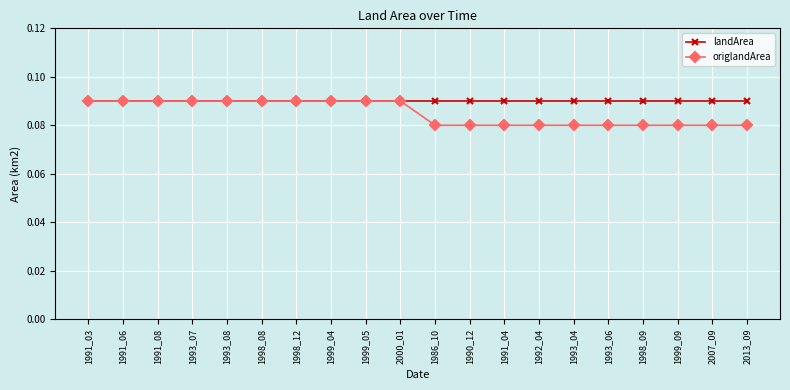

Which series has the widest spread of values?

origlandArea